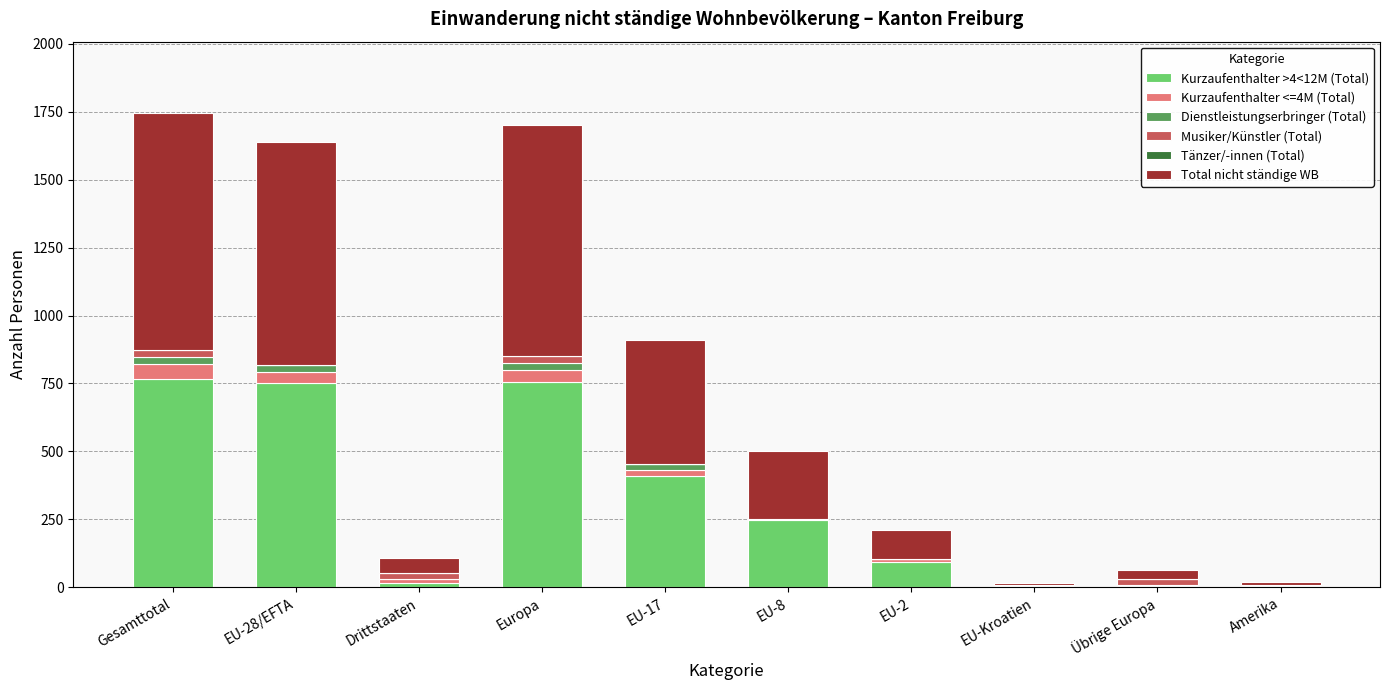

At how many categories does at least one series exceed 690?

3